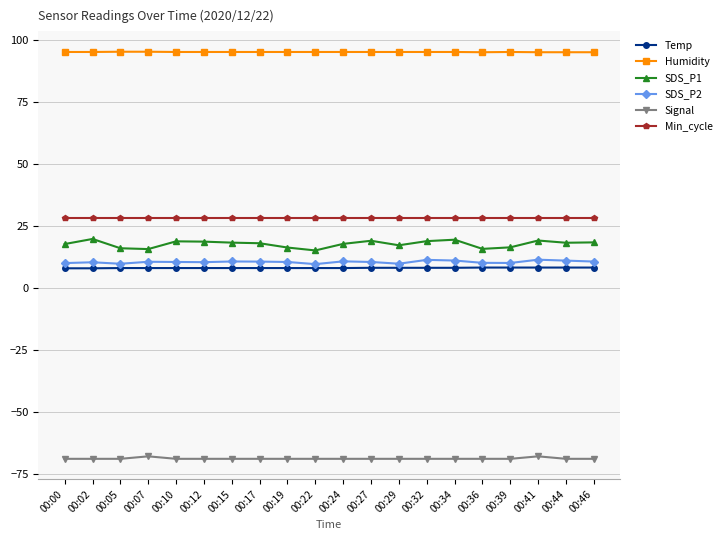

True or false: SDS_P1 has more than 1 interior local peaks.

True